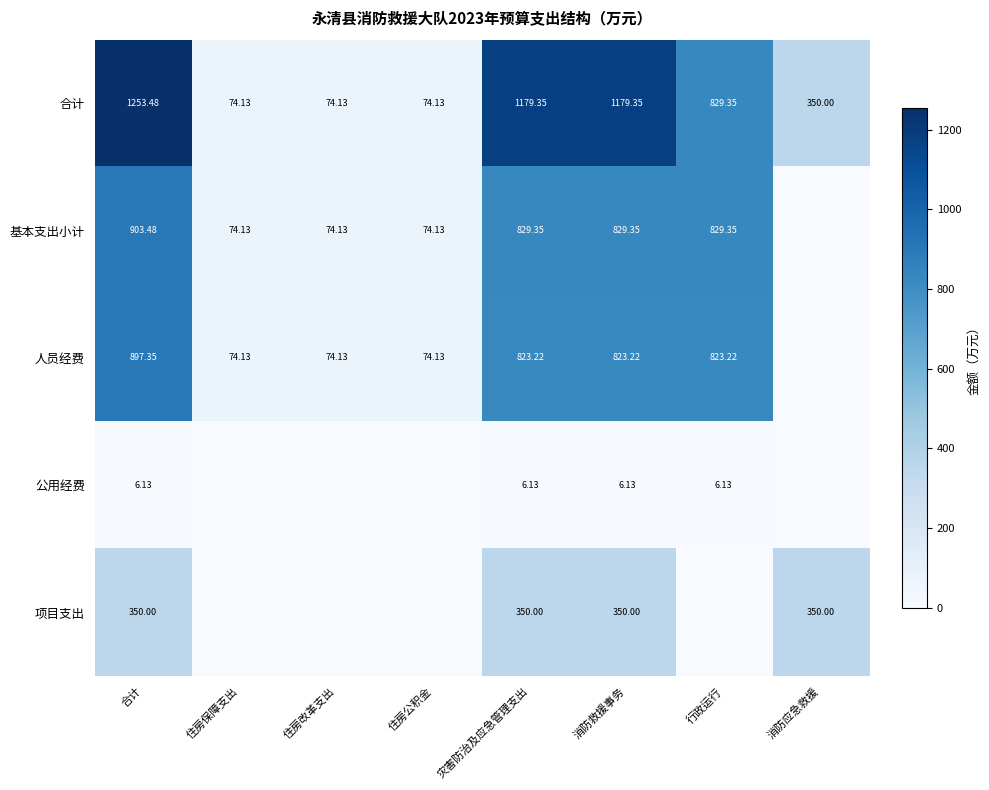

At 消防救援事务, list the series in order from largest to smallest.

合计, 基本支出小计, 人员经费, 项目支出, 公用经费